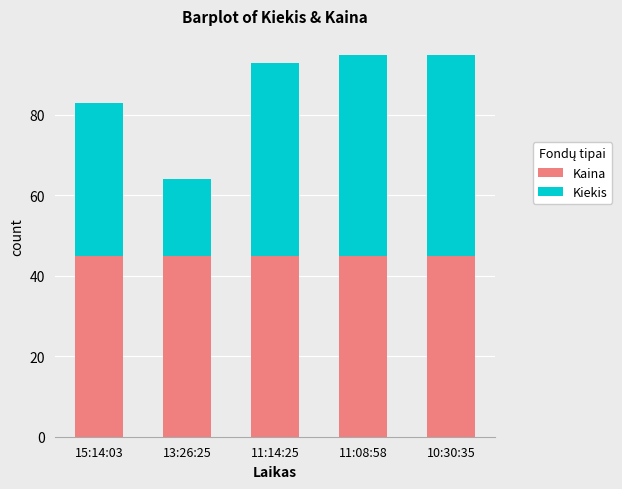

Are the bars grouped side by side (vs. stacked)?

No